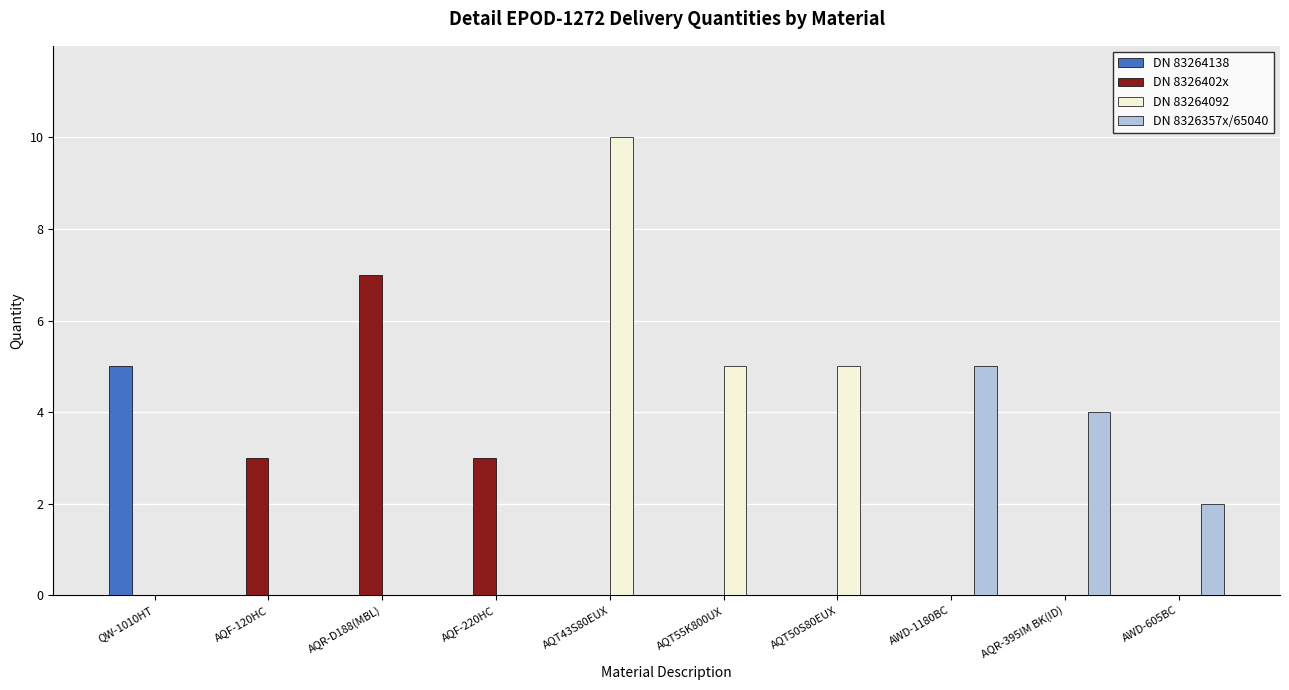

Is the value of DN 8326357x/65040 at AQR-395IM BK(ID) greater than the value of DN 8326402x at AQR-D188(MBL)?

No